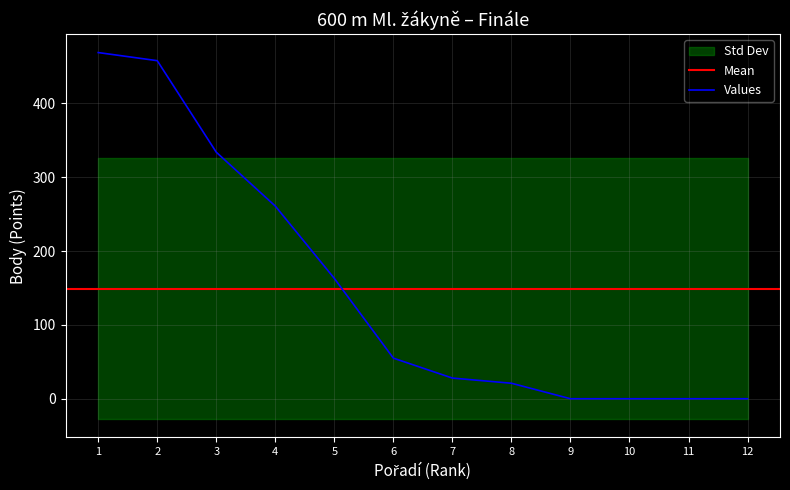

Does the chart have visible grid lines?

Yes